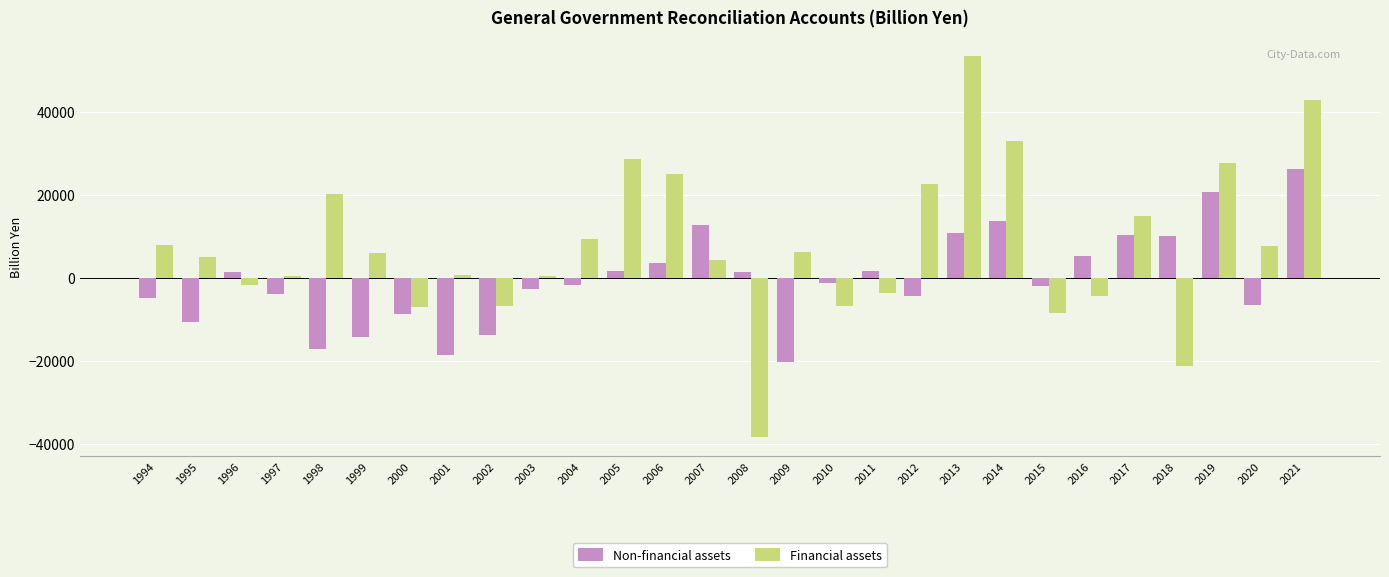

What is the difference between the maximum and minimum values in the Financial assets series?

91680.0